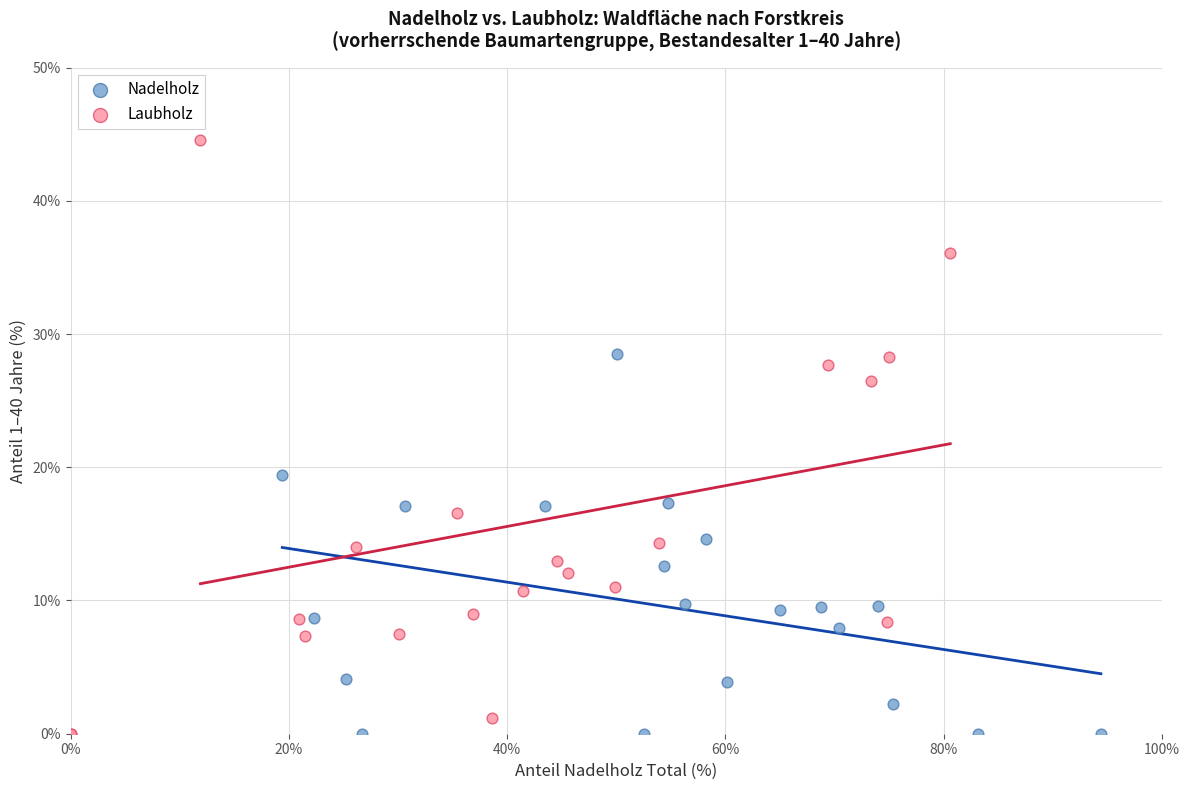

Which series has the widest spread of Y values?

Laubholz